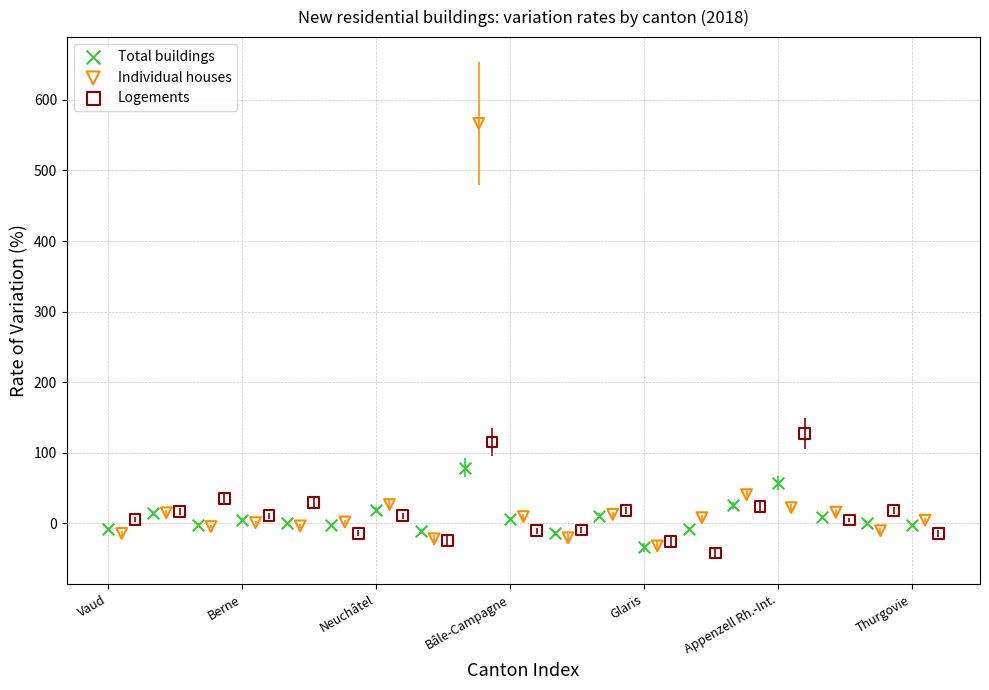

Which series contains the lowest Y value?

Logements